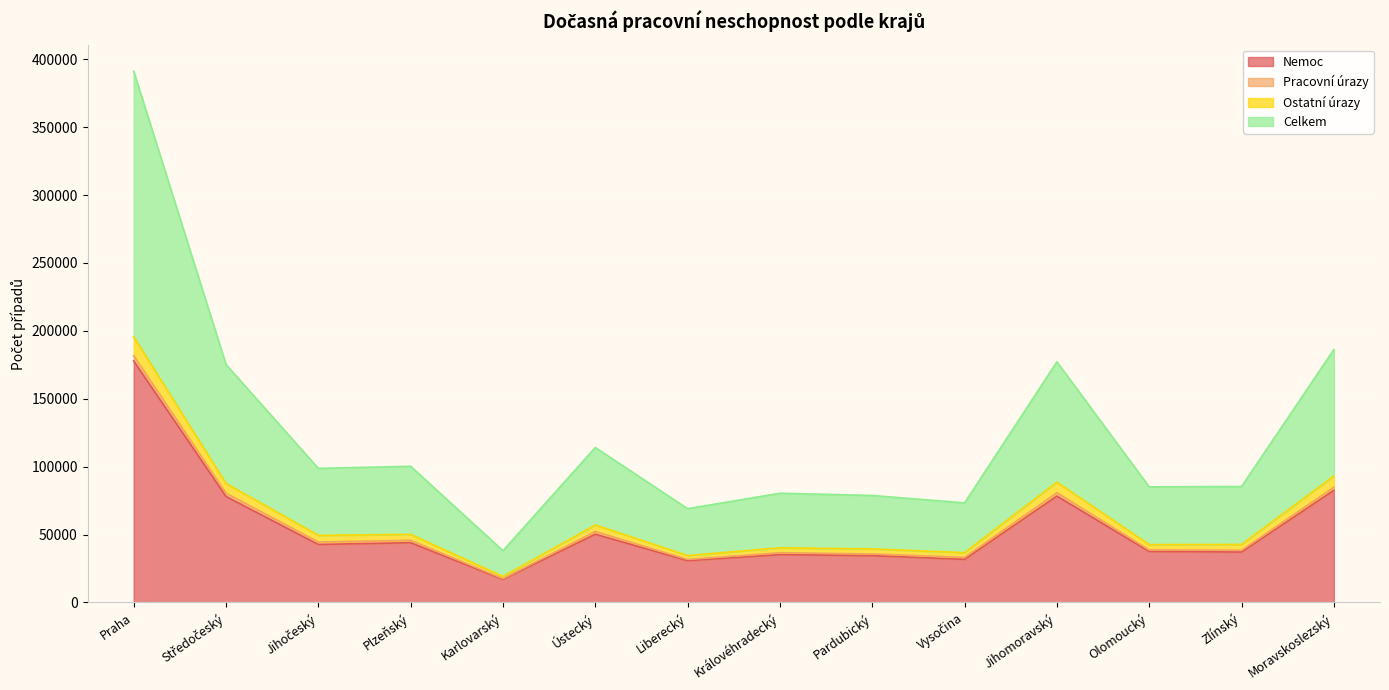

Between Liberecký and Ústecký, which is larger?

Ústecký